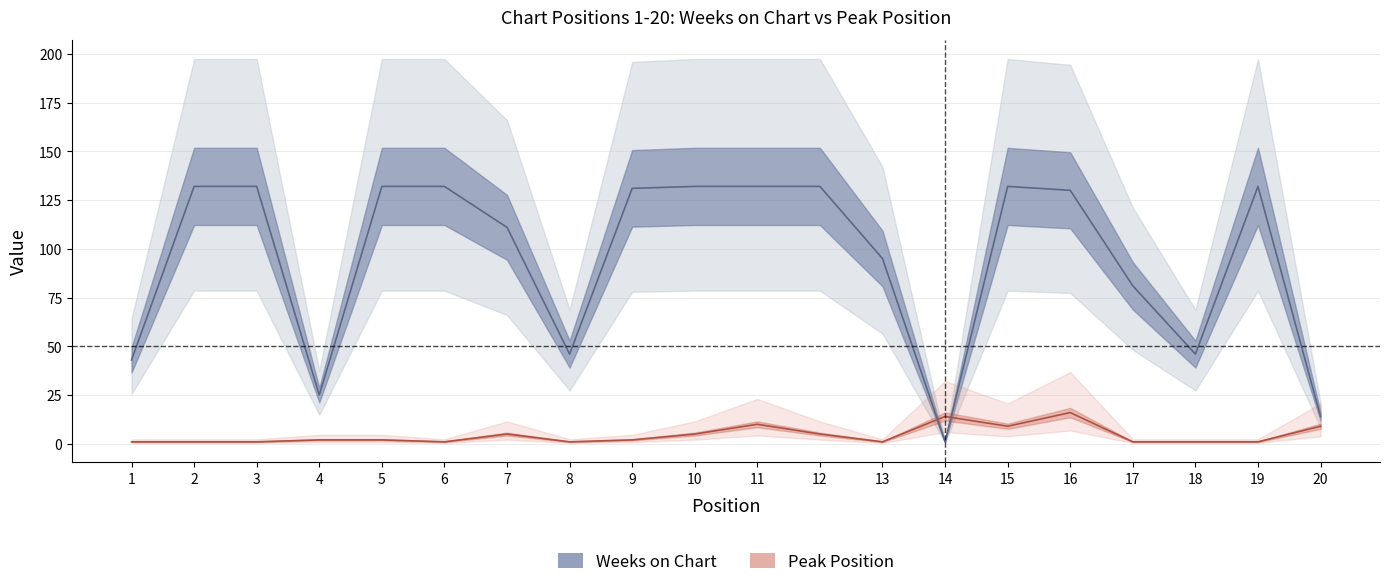

What are all the series names shown in the legend?

Weeks on Chart, Peak Position